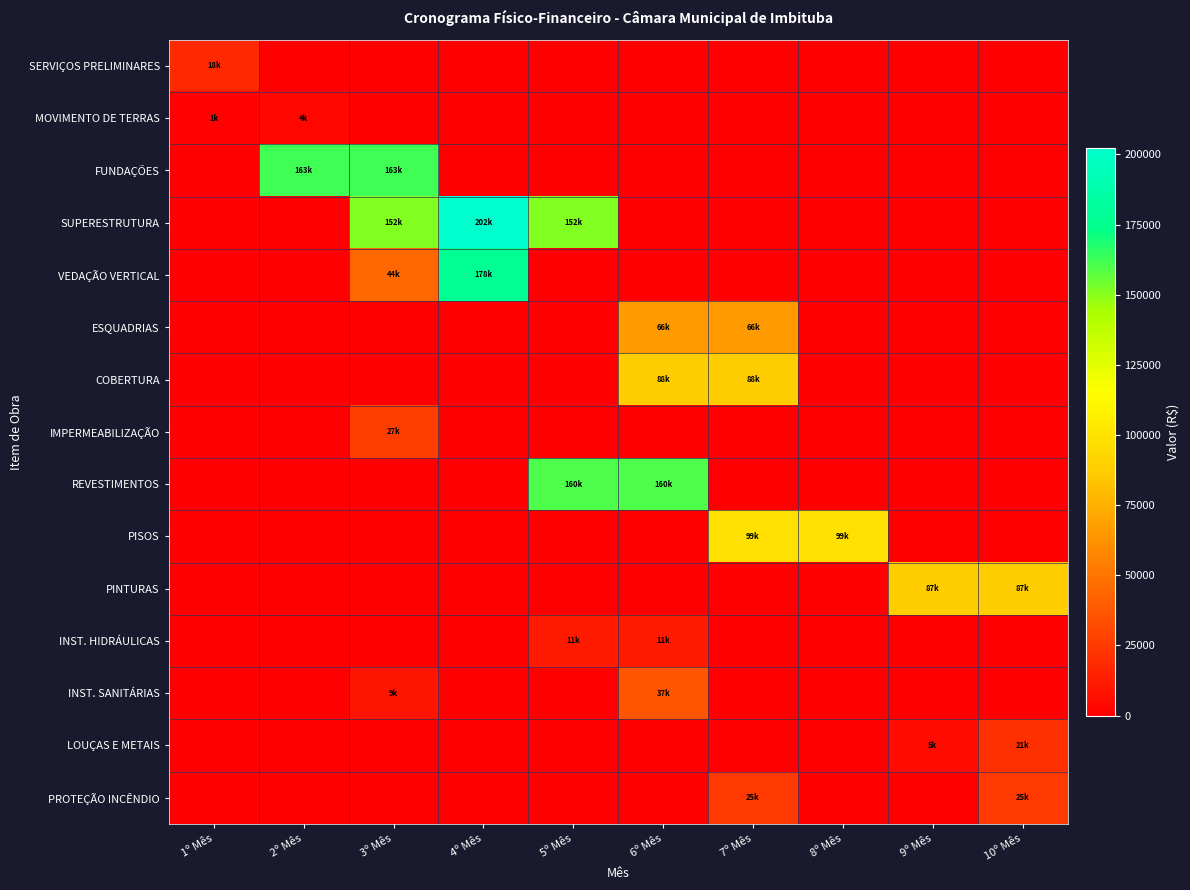

At how many categories does at least one series exceed 52591?

9